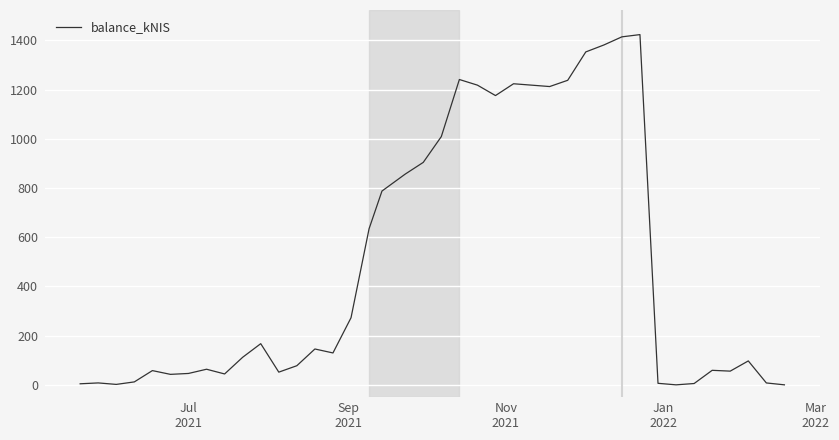

What is the difference between the maximum and minimum values?

1423.4